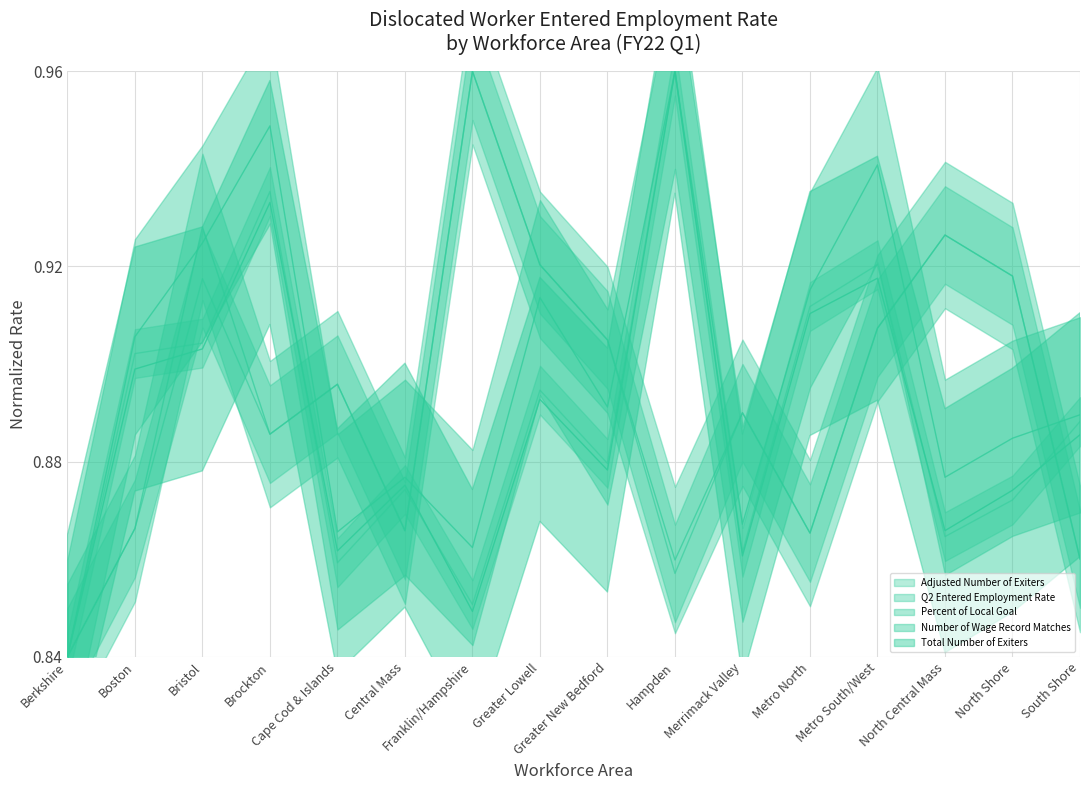

What is the difference between the highest and lowest values at Hampden?

0.1